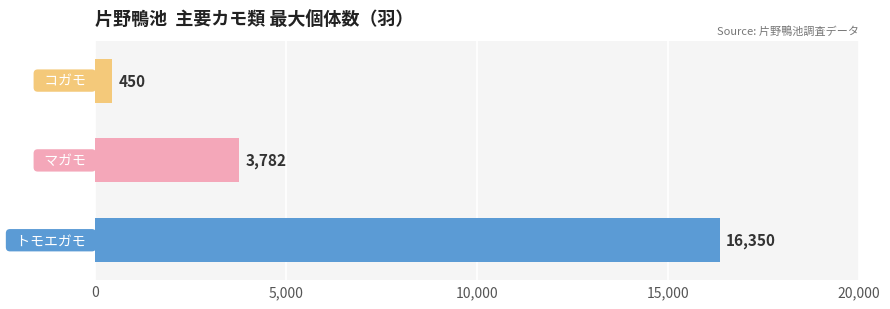

What is the minimum value shown in the chart?

450